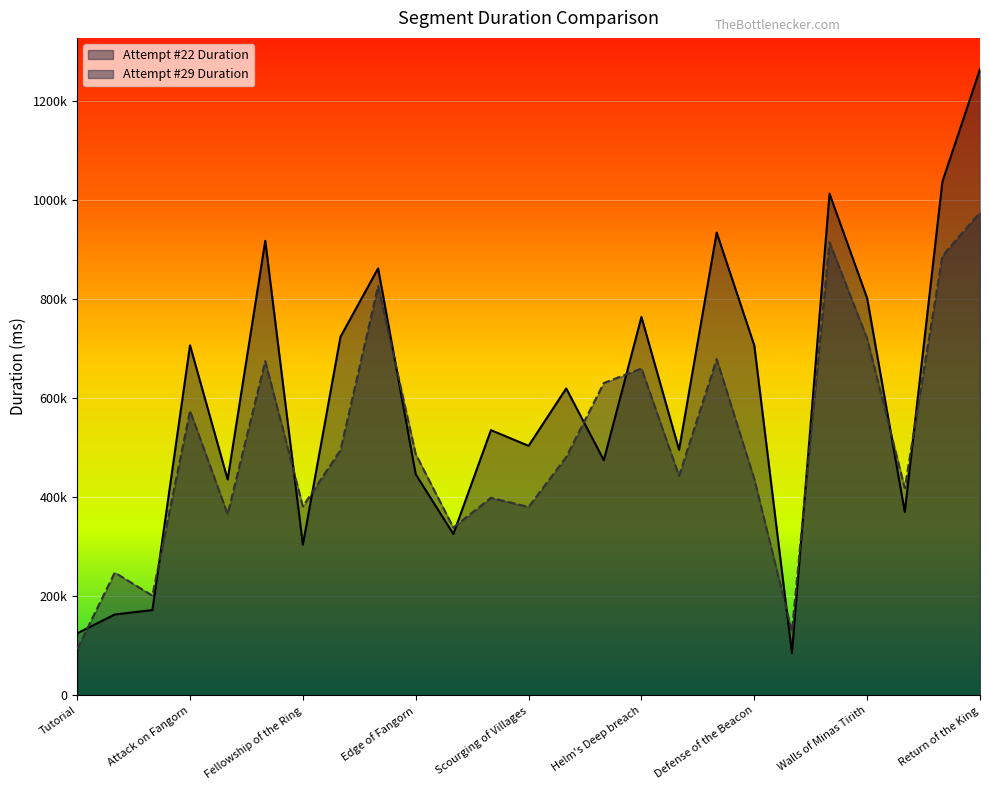

Which series has the largest range (max minus min)?

Attempt #22 Duration